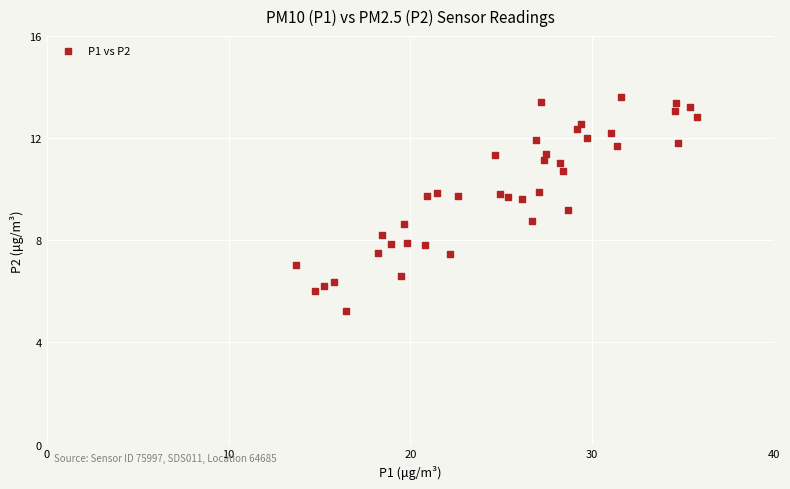

What is the range of Y values (max minus min)?

8.4